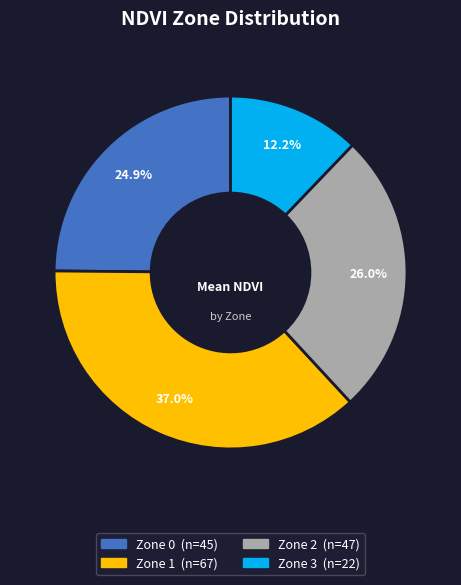

The Zone 1 slice represents 37% of the pie. True or false?

True